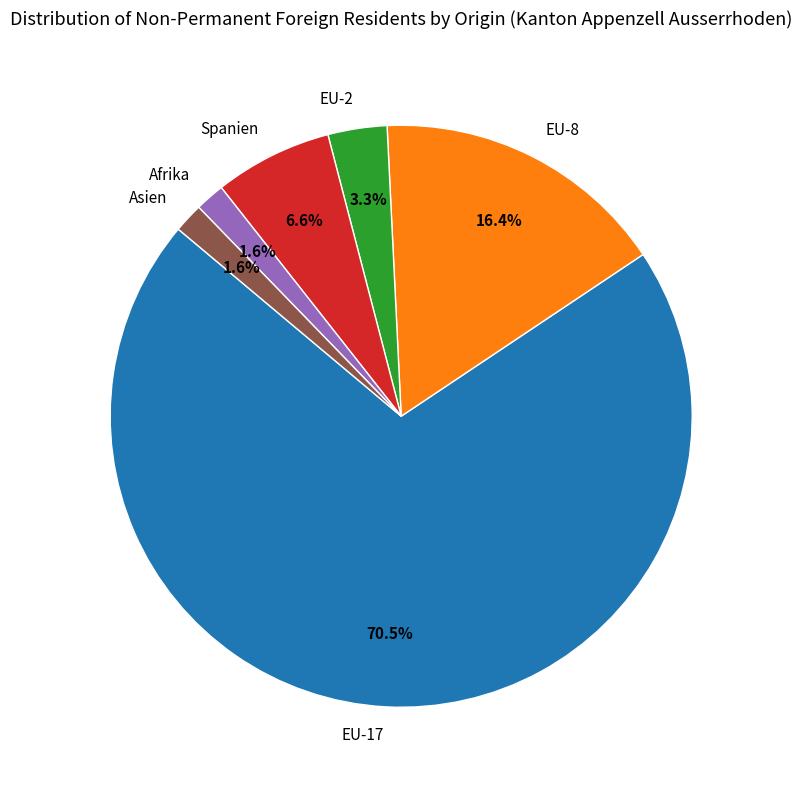

To the nearest percent, what is the difference between the largest and smallest slice percentages?

69%